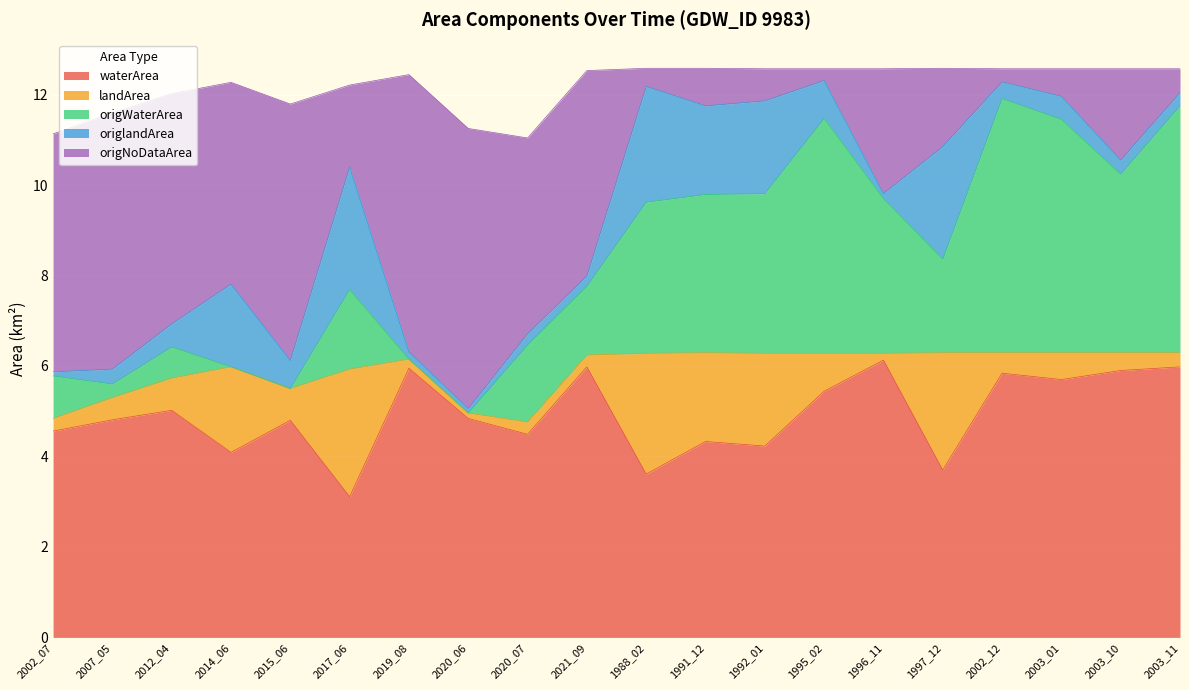

What is the highest value of the waterArea series?

6.1